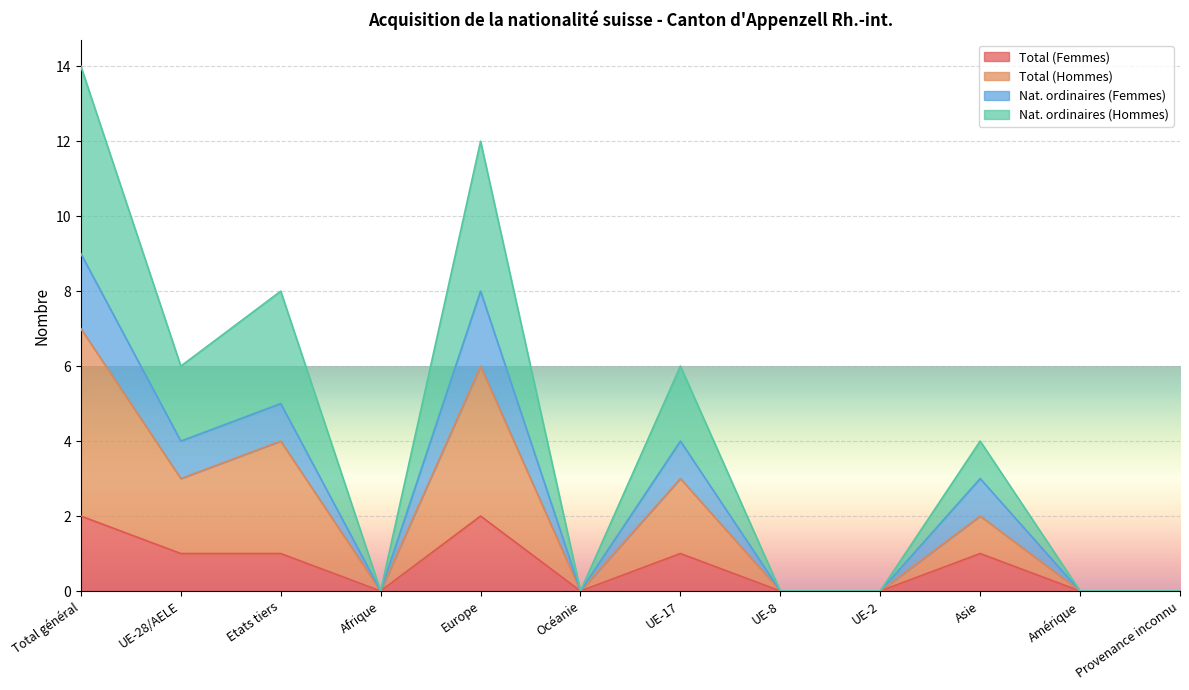

Which series has the largest total across all categories?

Nat. ordinaires (Hommes)